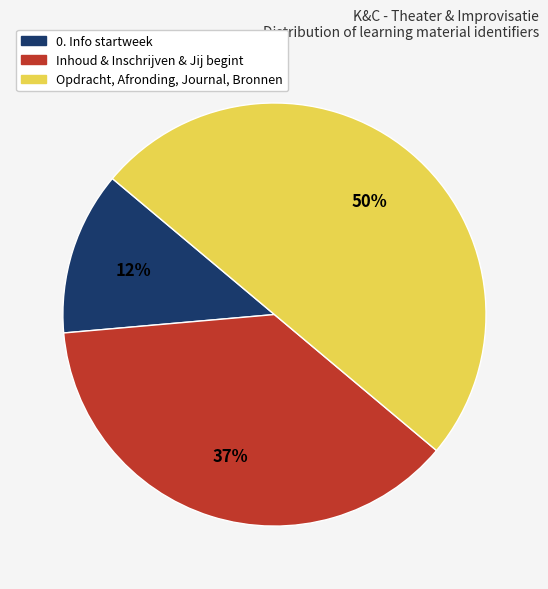

To the nearest percent, what is the difference between the largest and smallest slice percentages?

38%